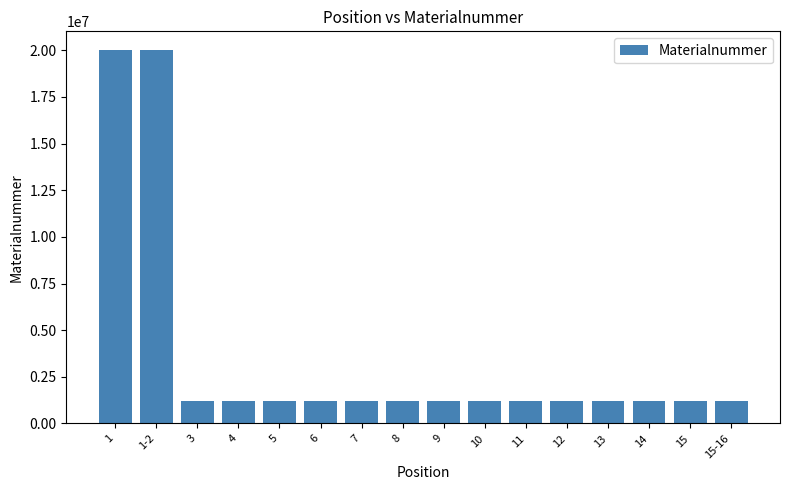

How many bars are there in total?

16